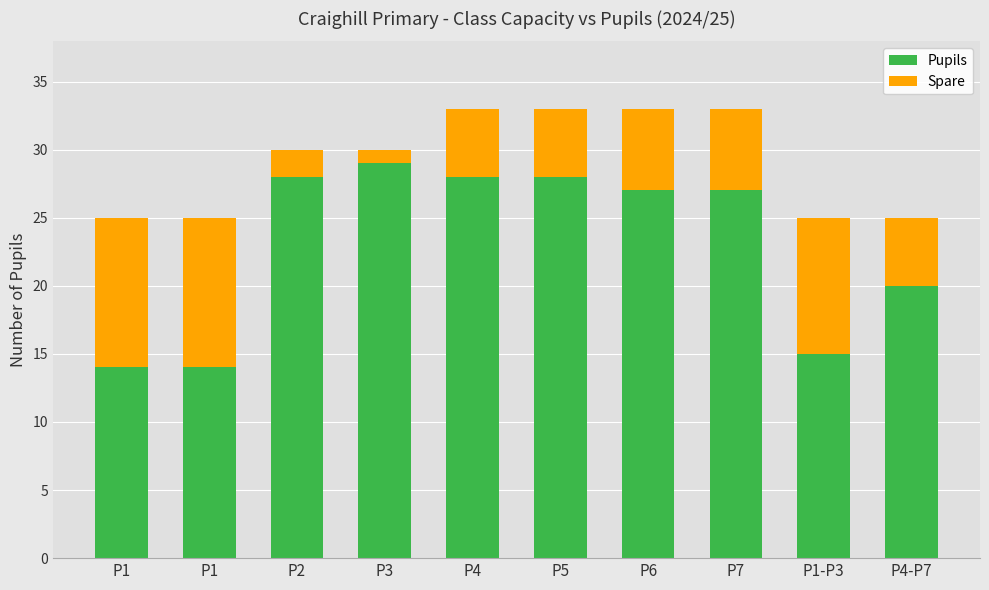

What is the difference between the maximum and minimum values in the Pupils series?

15